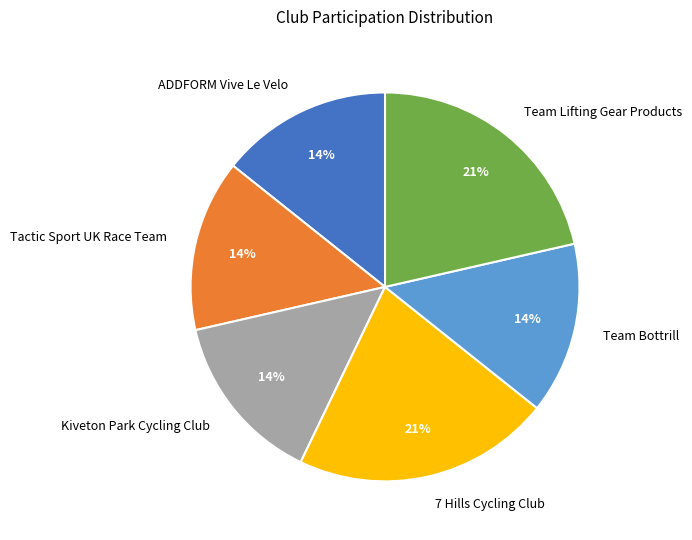

To the nearest percent, what is the difference between the largest and smallest slice percentages?

7%